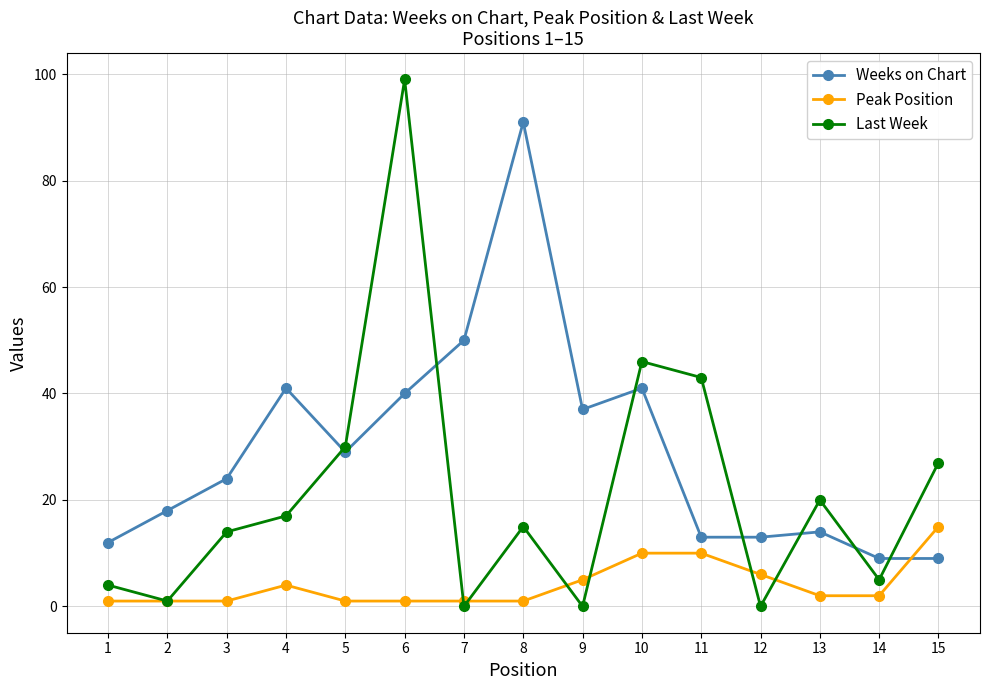

List the series in order of their overall mean, lowest first.

Peak Position, Last Week, Weeks on Chart